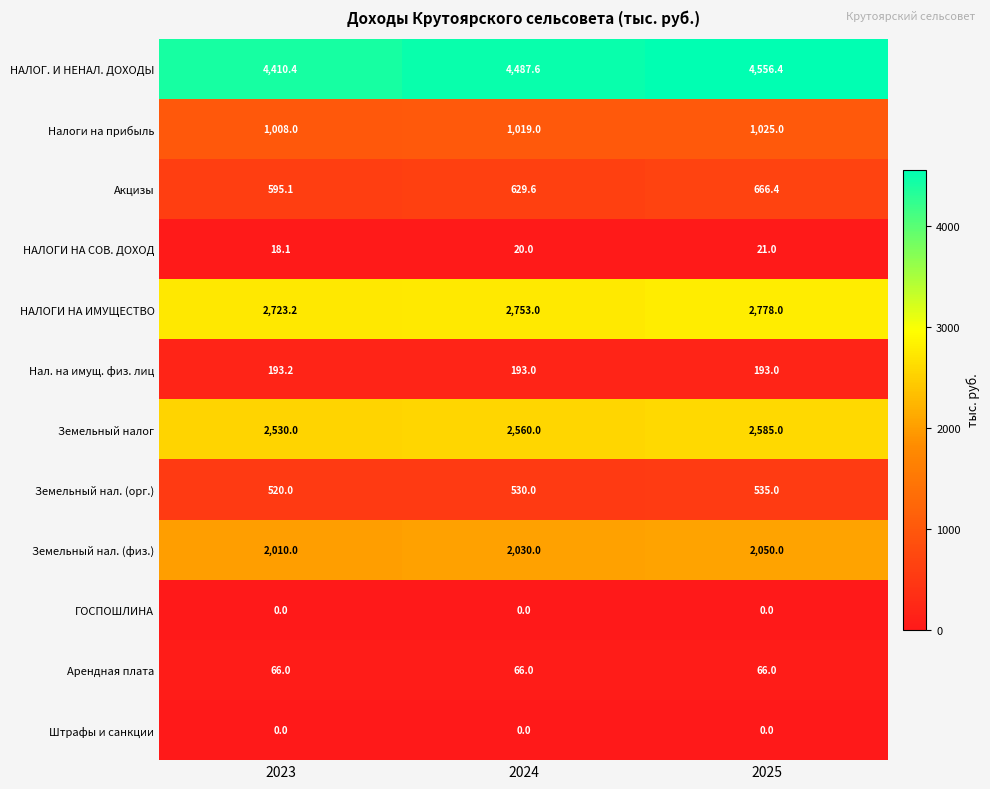

What is the spread (max minus min) of values at 2023?

4410.4